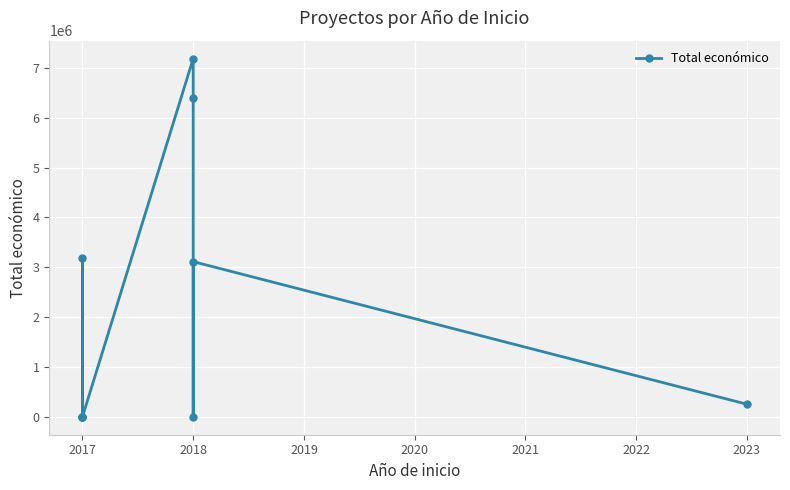

How many lines are shown in the chart?

1